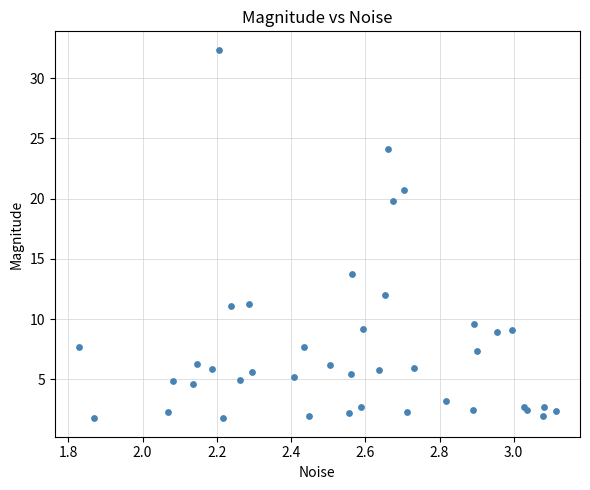

What Y value in the scatter plot is closest to 17?

19.8